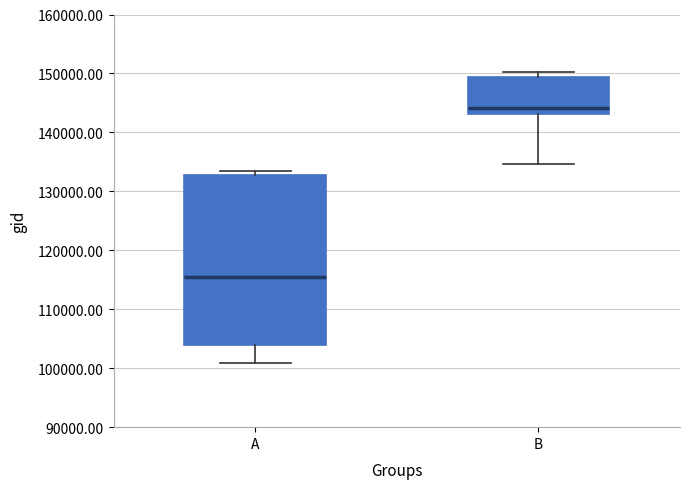

Reading left to right, transcribe this box plot: for each box, give where its median line is, the range the box spans, and where its two whiskers end, as read against the y-axis. The values are not printed on the chart, so give them approximately, as read against the axis.

A: median 115000, box 104000 to 133000, whiskers 101000 to 133000 (just above the box's upper edge)
B: median 144000, box 143000 to 149000, whiskers 135000 to 150000